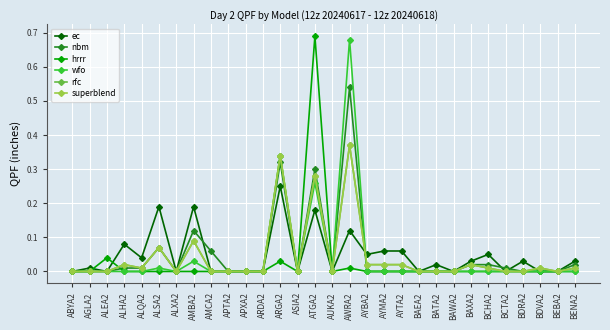

List the series in order of their peak value, lowest first.

ec, rfc, superblend, nbm, wfo, hrrr